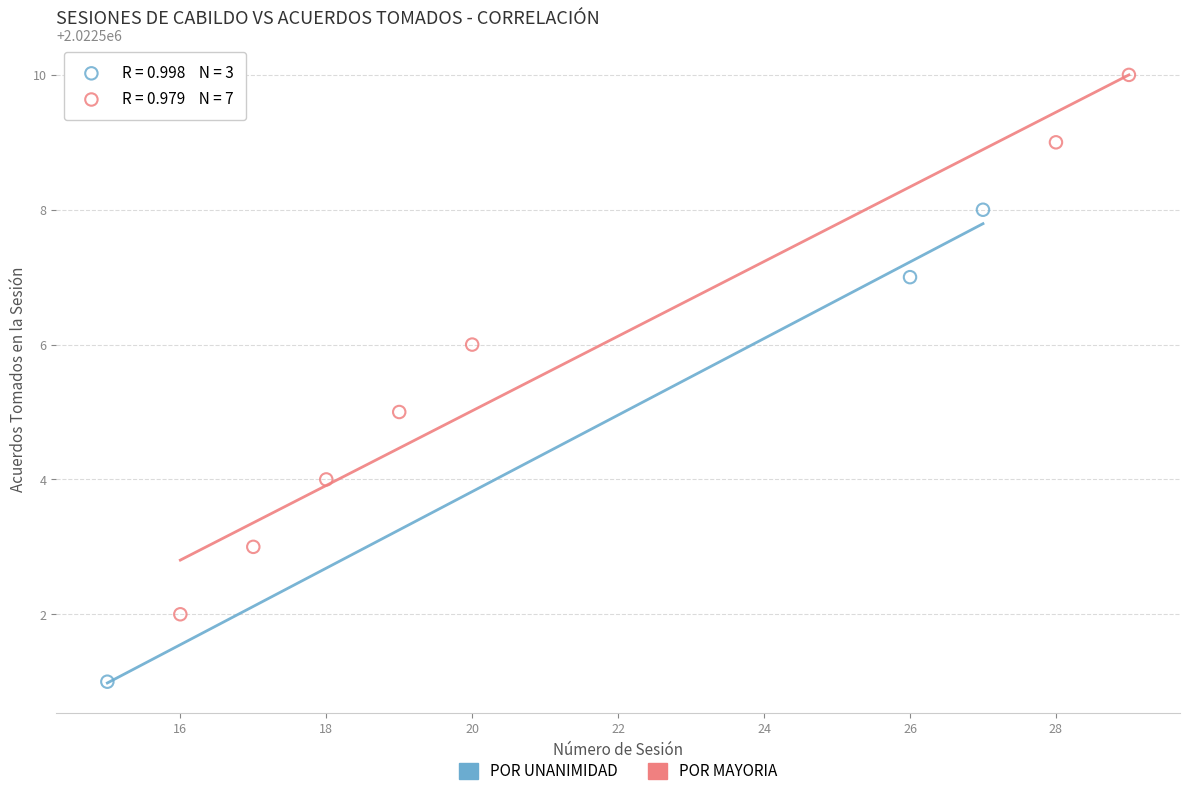

Which series has the widest spread of Y values?

POR MAYORIA